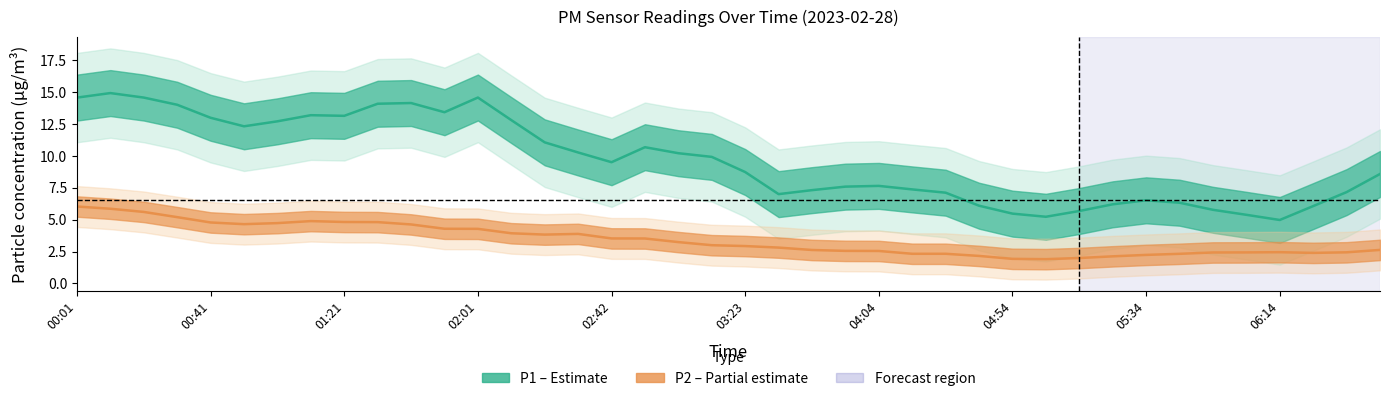

How many data points does each series have?

40